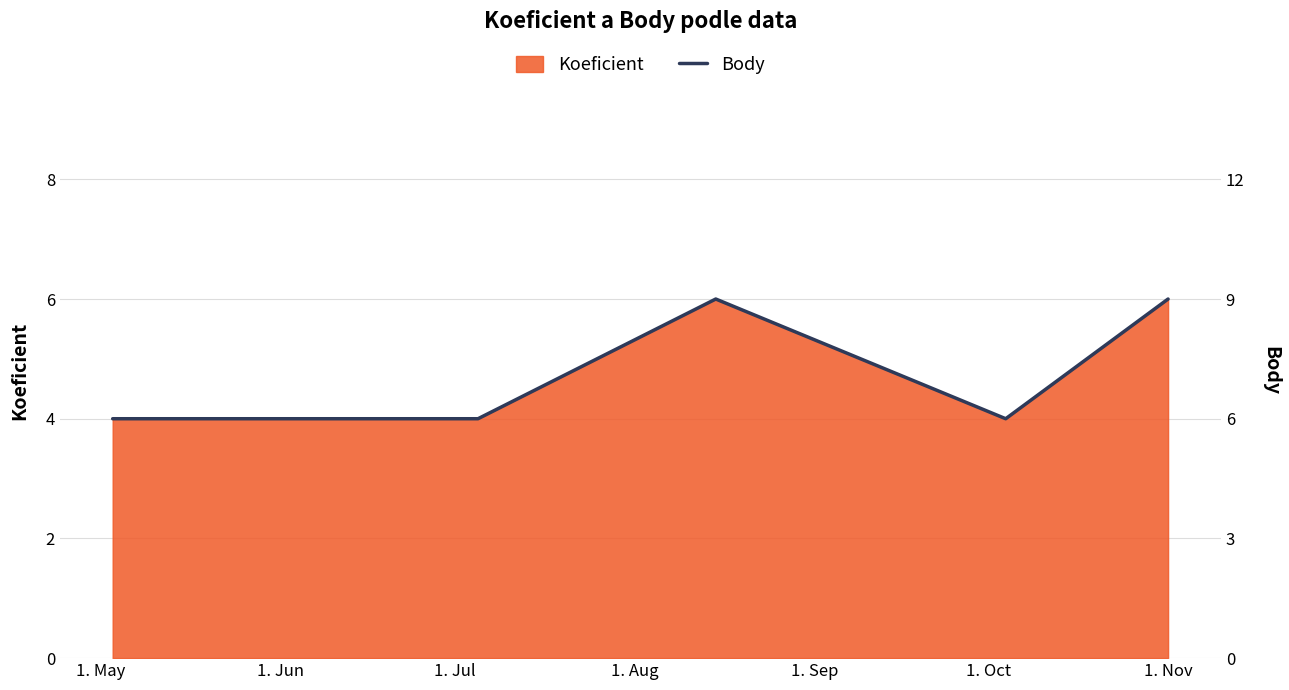

What is the highest value of the Koeficient series?

6